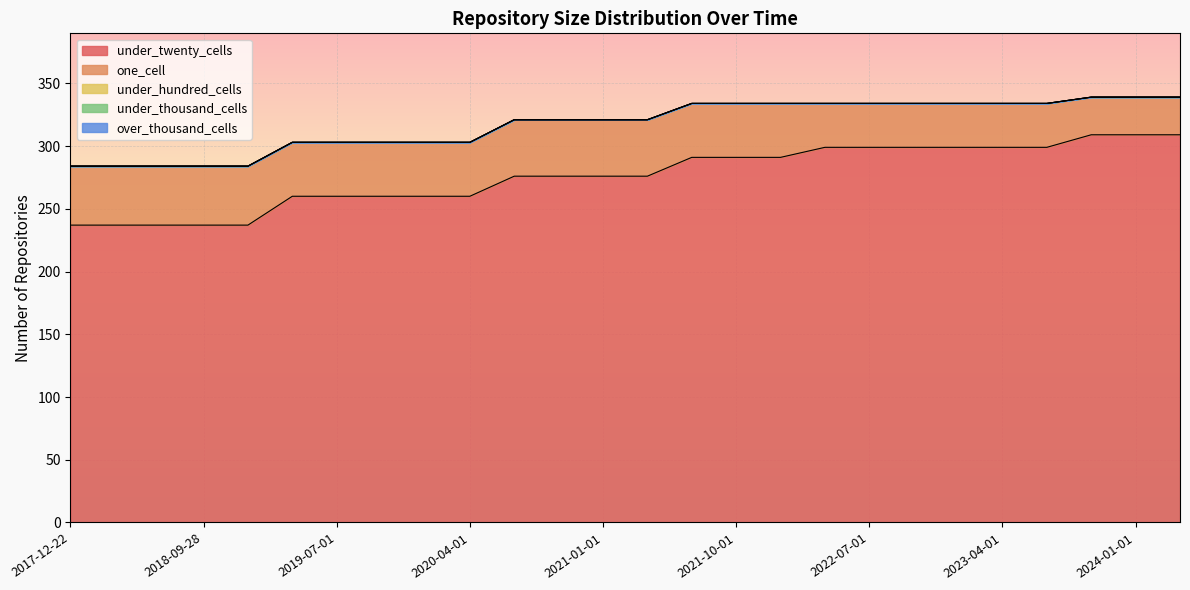

Rank the series at 2023-07-01 from highest to lowest value.

under_twenty_cells, one_cell, under_hundred_cells, under_thousand_cells, over_thousand_cells